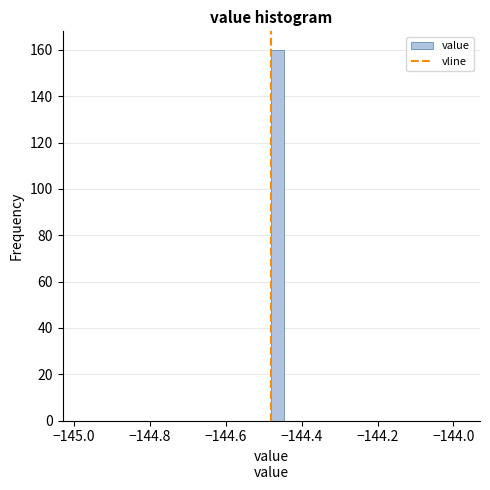

Around what value on the x-axis is the tallest bar? Give the approximate position of its centre, as read against the axis.

-144.46